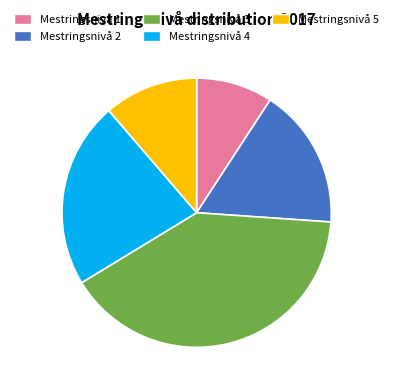

Rank the categories by value from lowest to highest.

Mestringsnivå 1, Mestringsnivå 5, Mestringsnivå 2, Mestringsnivå 4, Mestringsnivå 3